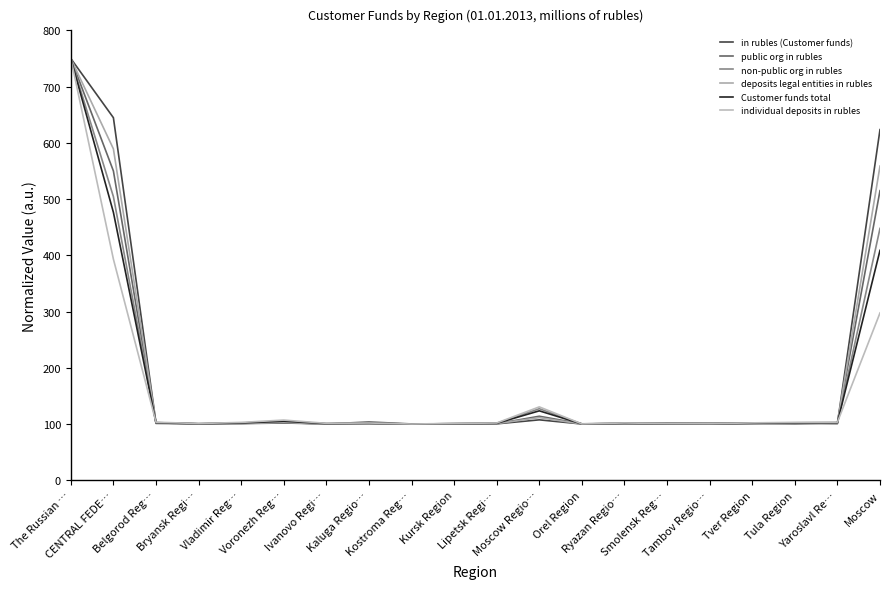

The value of deposits legal entities in rubles at Moscow Regio… is 111.4. True or false?

True